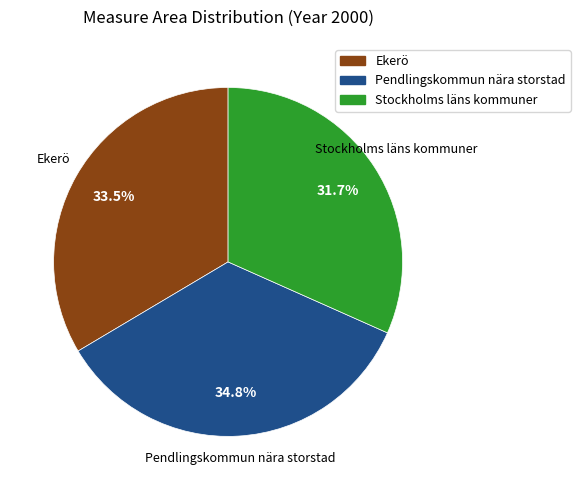

Rank the categories by value from lowest to highest.

Stockholms läns kommuner, Ekerö, Pendlingskommun nära storstad